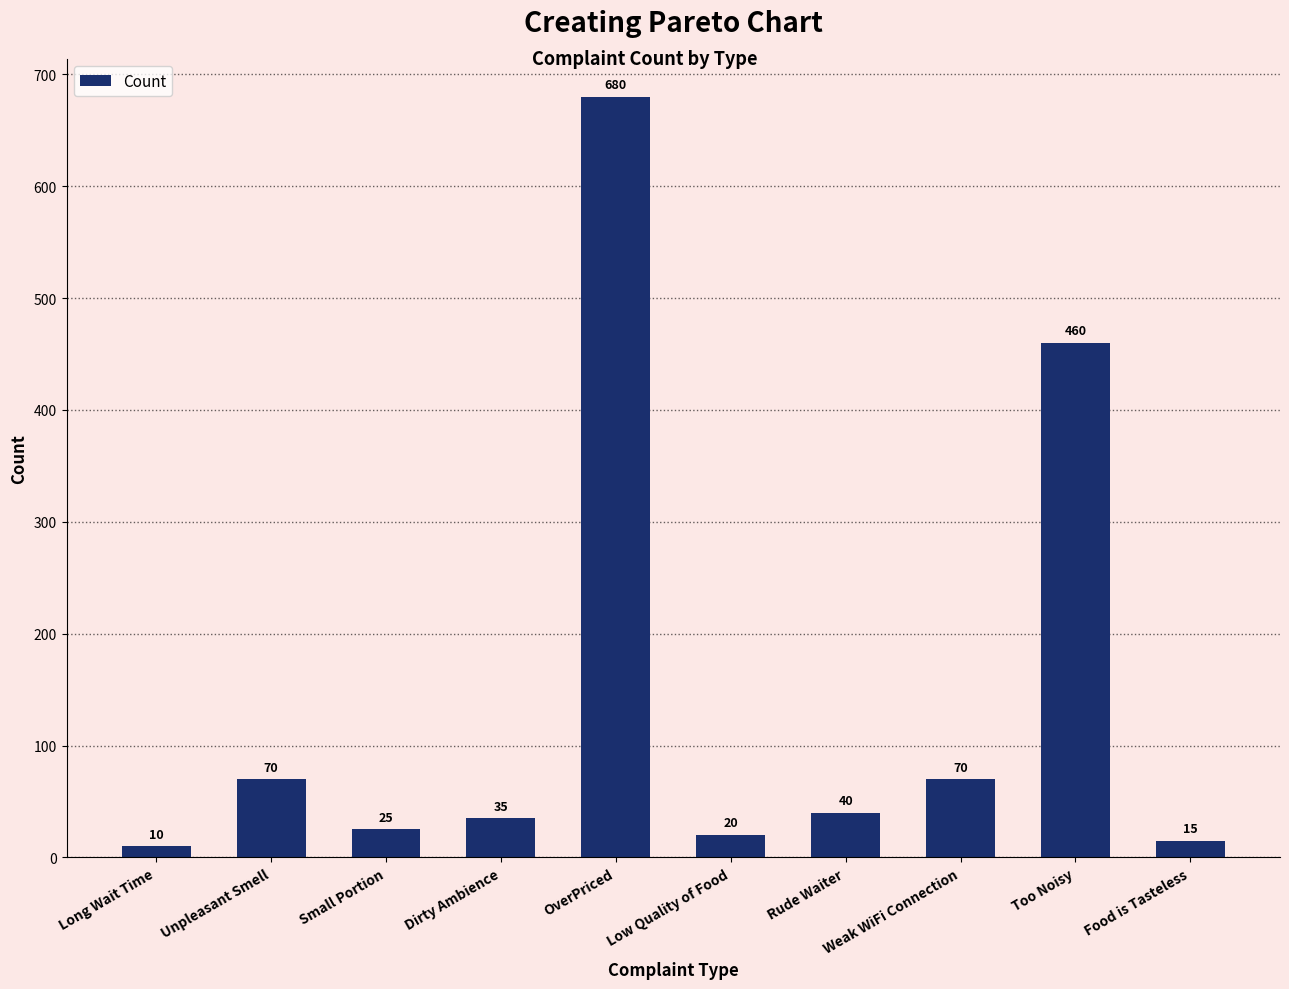

Which has a higher value, Dirty Ambience or Rude Waiter?

Rude Waiter